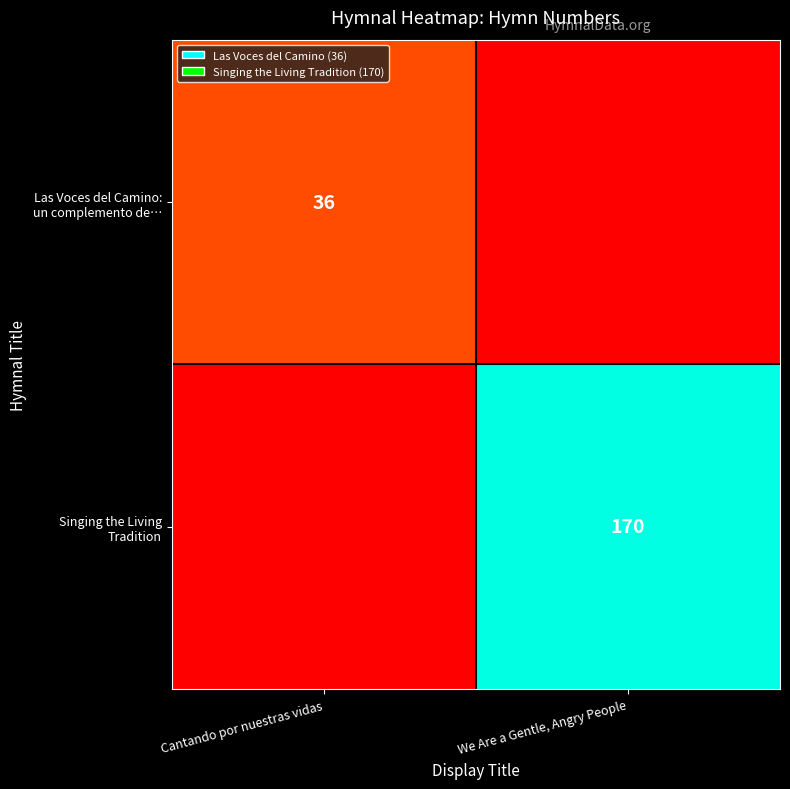

Rank the series by their average value, from highest to lowest.

Singing the Living Tradition, Las Voces del Camino: un complemento de…